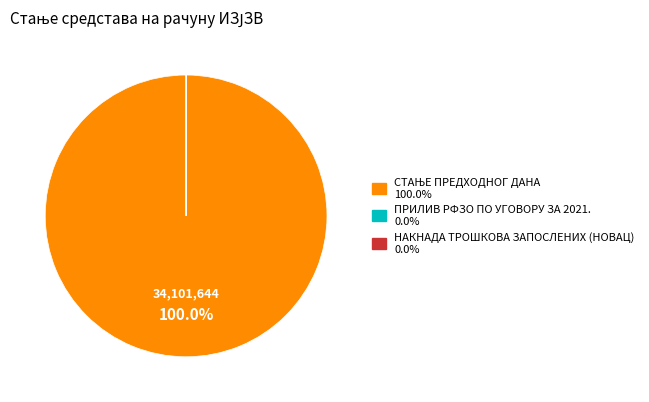

How many slices are in this pie chart?

3